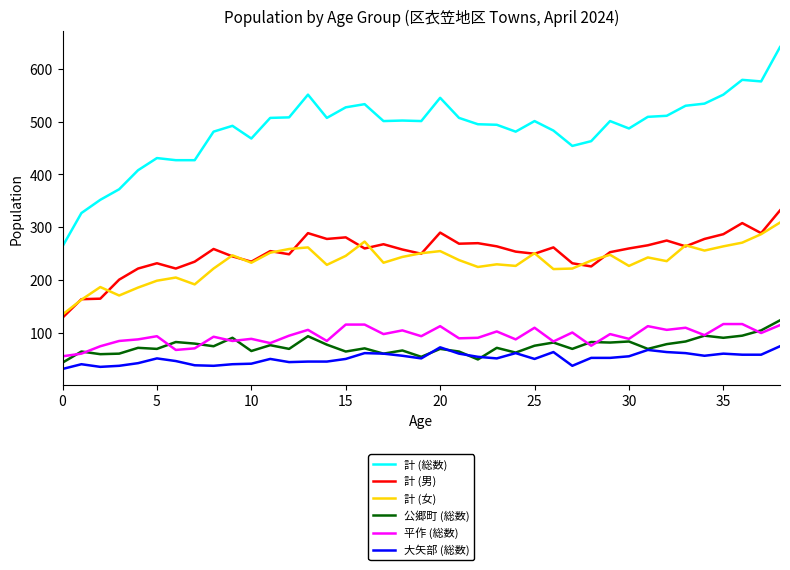

Which series has the largest total across all categories?

計 (総数)